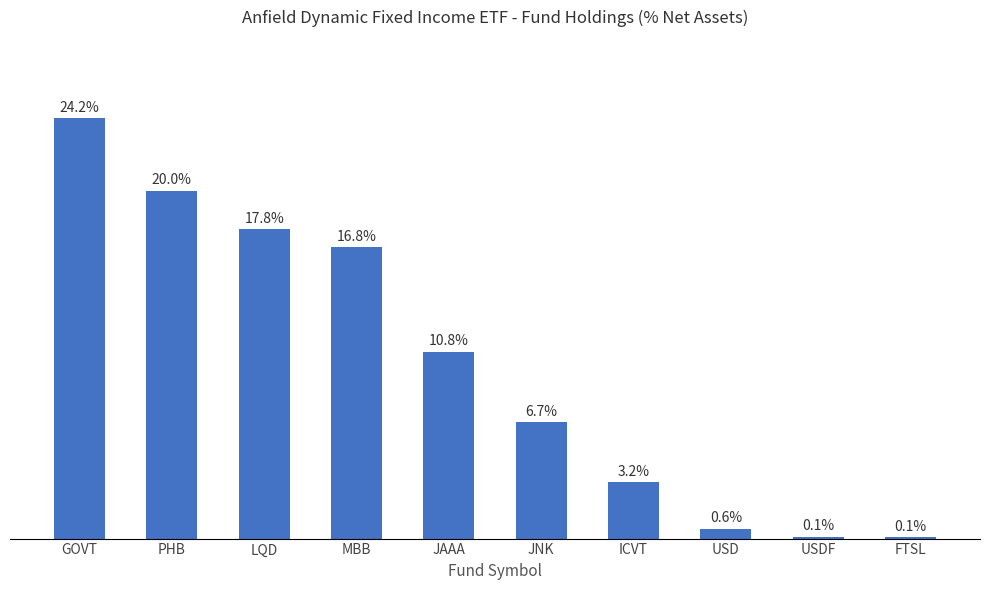

Where is the data nearest to the value 12?

JAAA